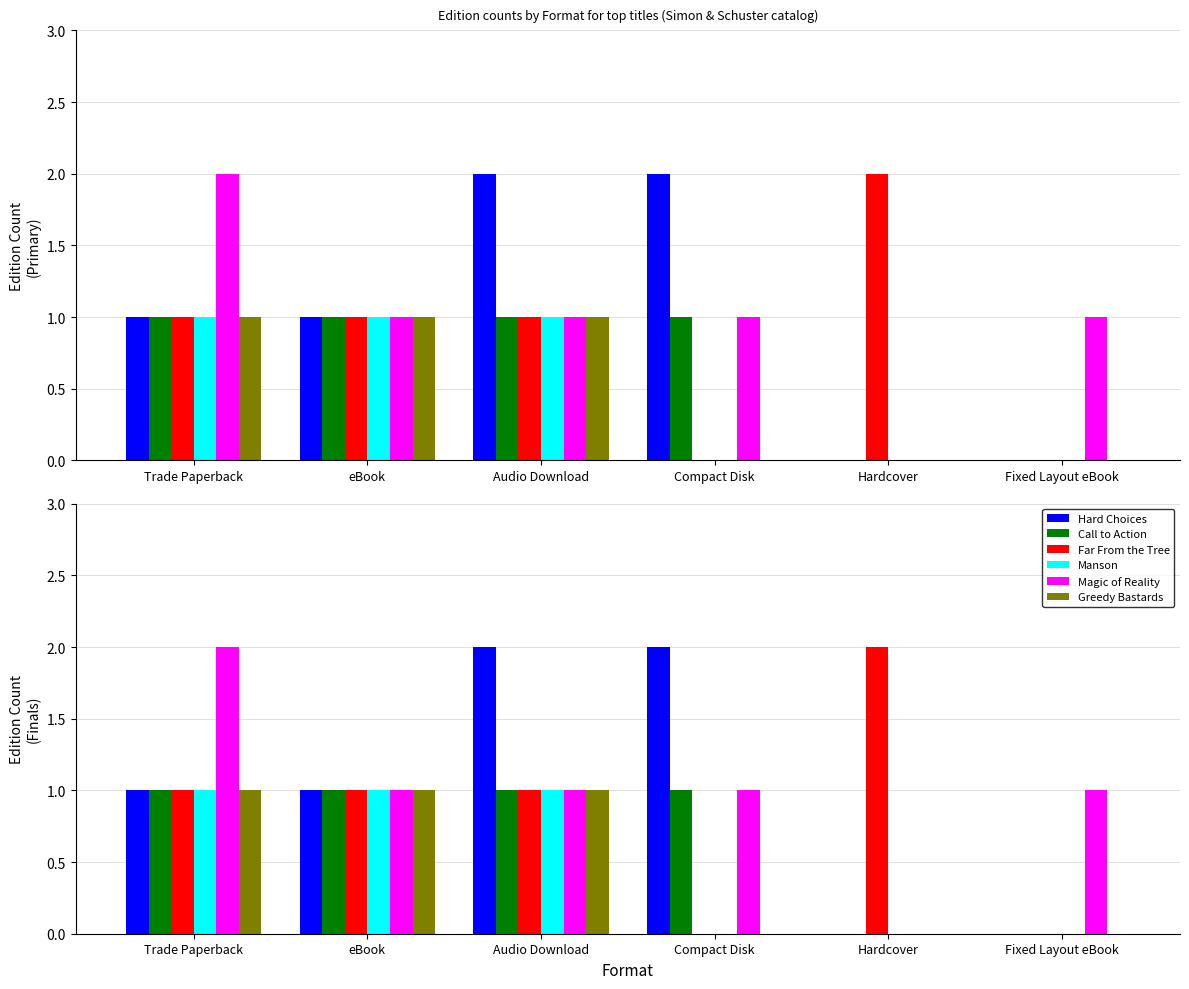

What is the difference between the maximum and minimum values in the Call to Action series?

1